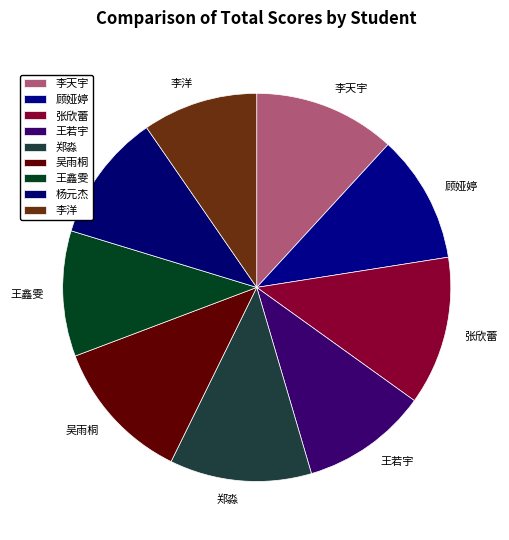

Is the sum of 顾娅婷 and 张欣蕾 greater than half?

No